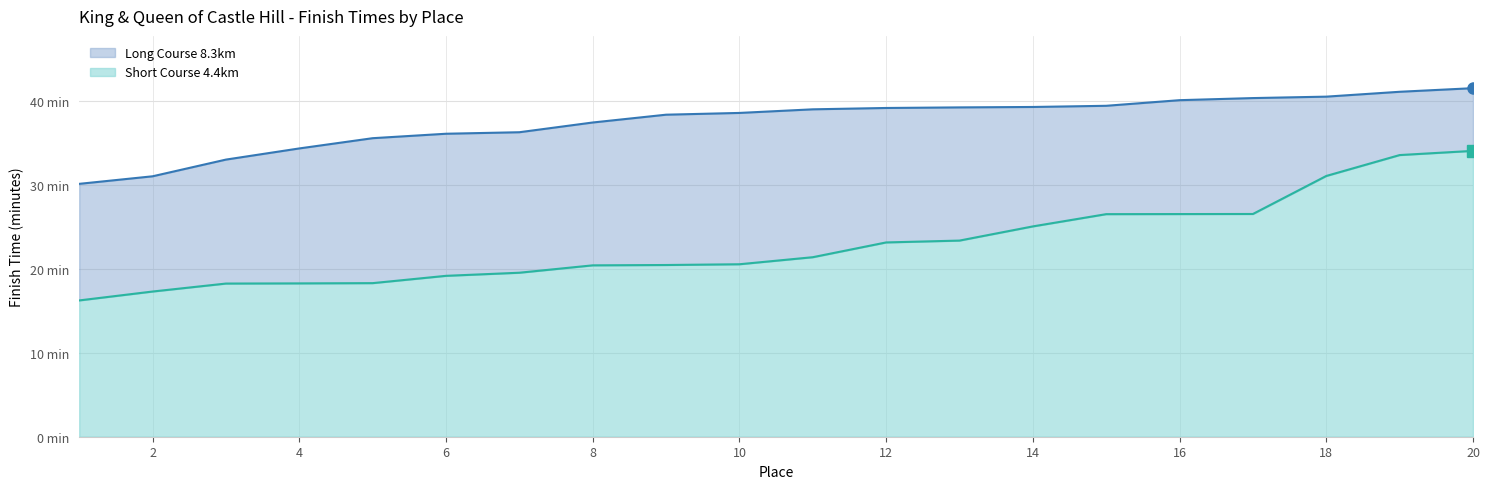

What are all the series names shown in the legend?

Long Course 8.3km, Short Course 4.4km